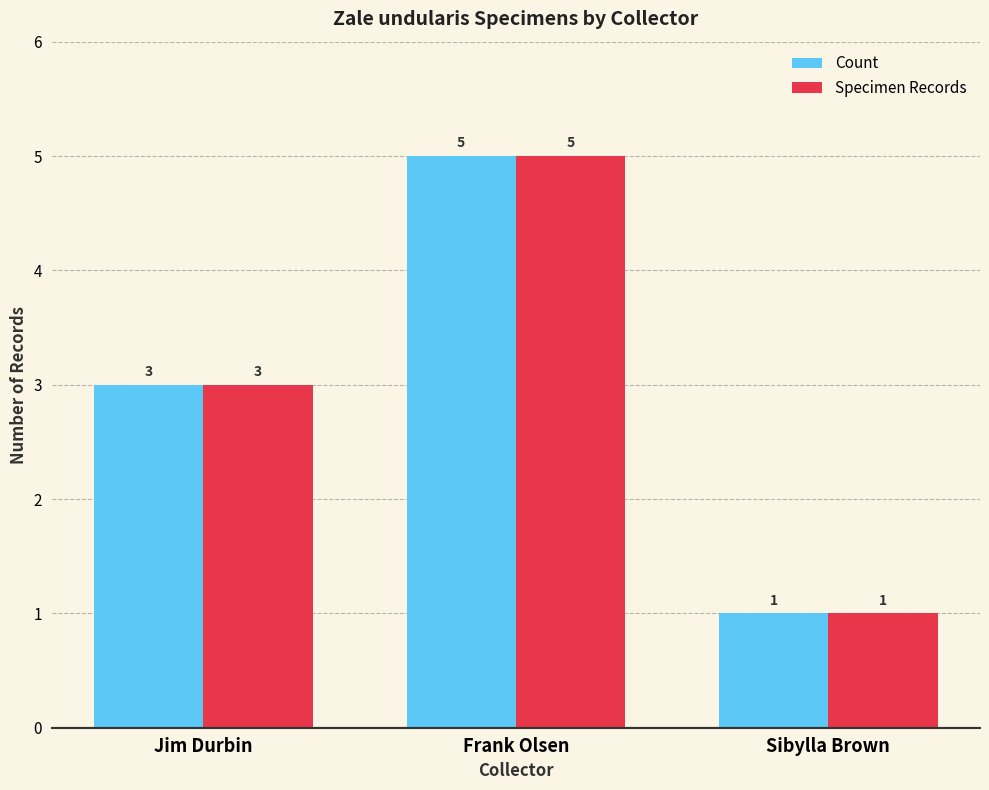

What is the value of the Count bar at the 2nd from the left?

5